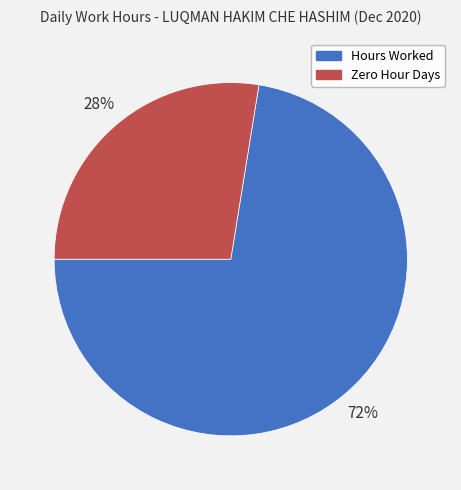

Is there any slice that represents more than half of the pie?

Yes